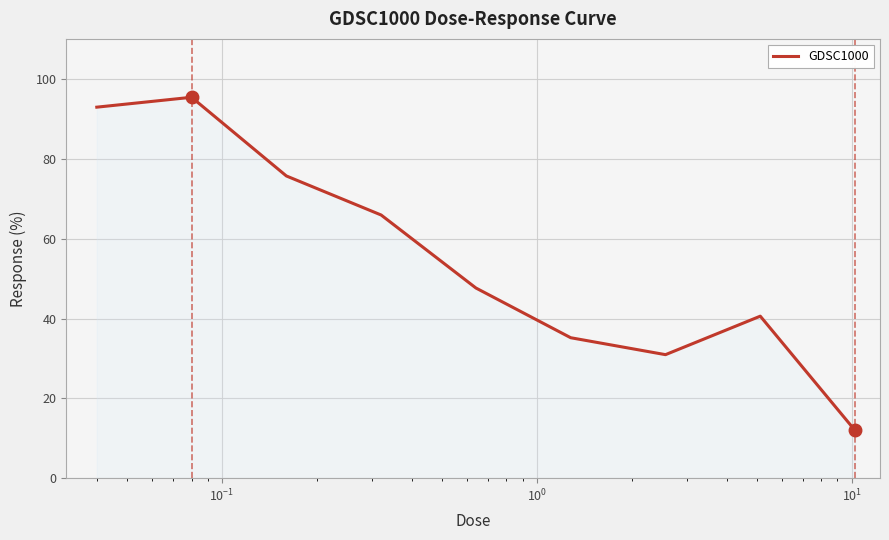

What is the maximum value shown in the chart?

95.4